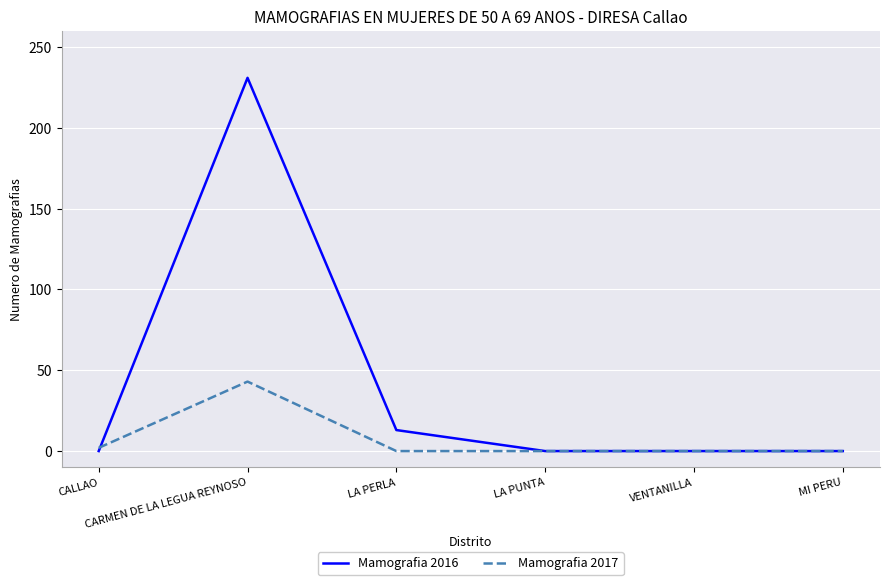

Reading left to right, what are all the values shown in this chart?

Mamografia 2016: CALLAO=0	CARMEN DE LA LEGUA REYNOSO=231	LA PERLA=13	LA PUNTA=0	VENTANILLA=0	MI PERU=0
Mamografia 2017: CALLAO=2	CARMEN DE LA LEGUA REYNOSO=43	LA PERLA=0	LA PUNTA=0	VENTANILLA=0	MI PERU=0